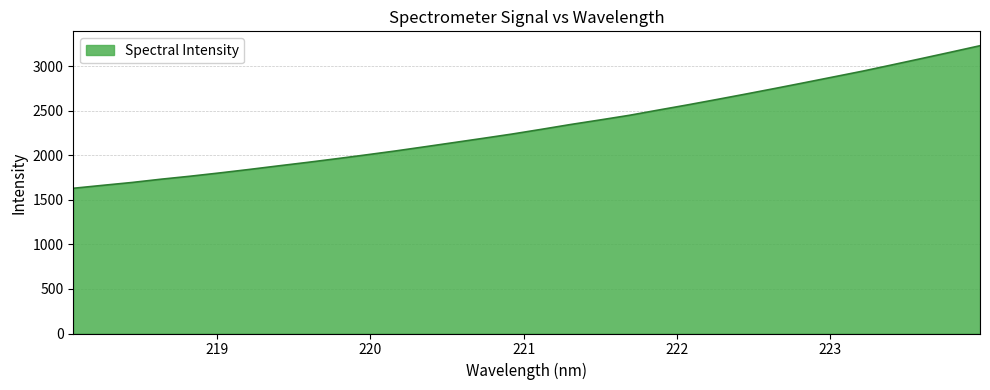

What is the difference between the maximum and minimum values?

1599.9